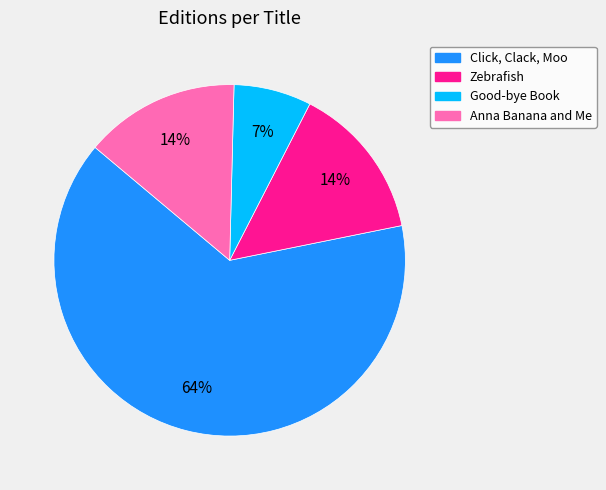

Count the number of slices in the pie.

4